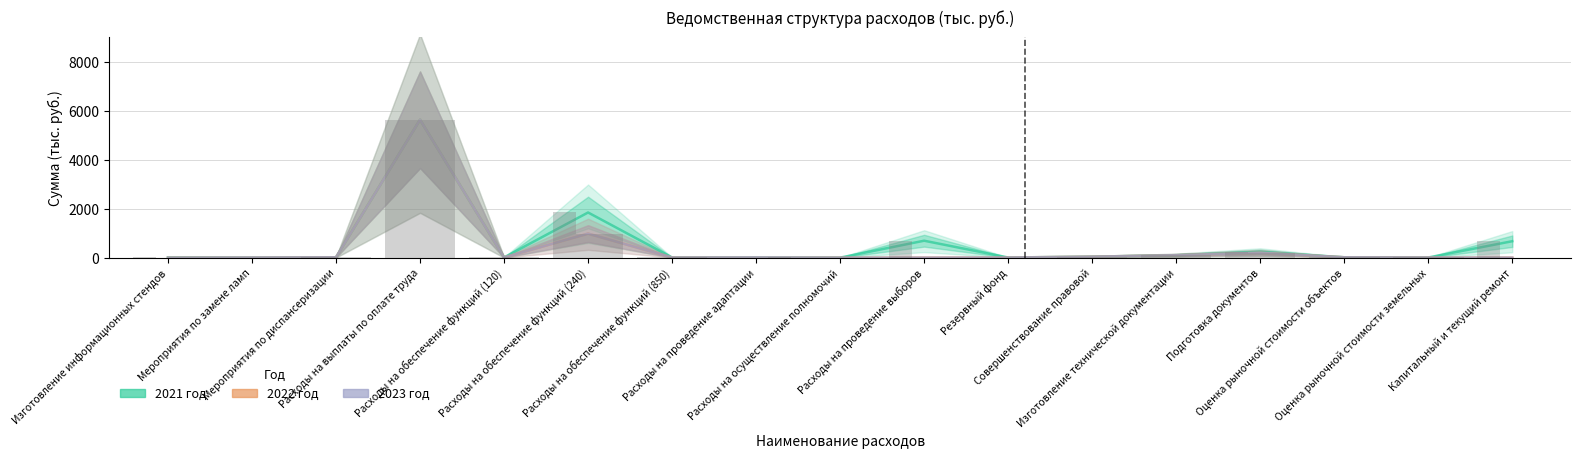

The value of 2022 год at Совершенствование правовой is 40.0. True or false?

True